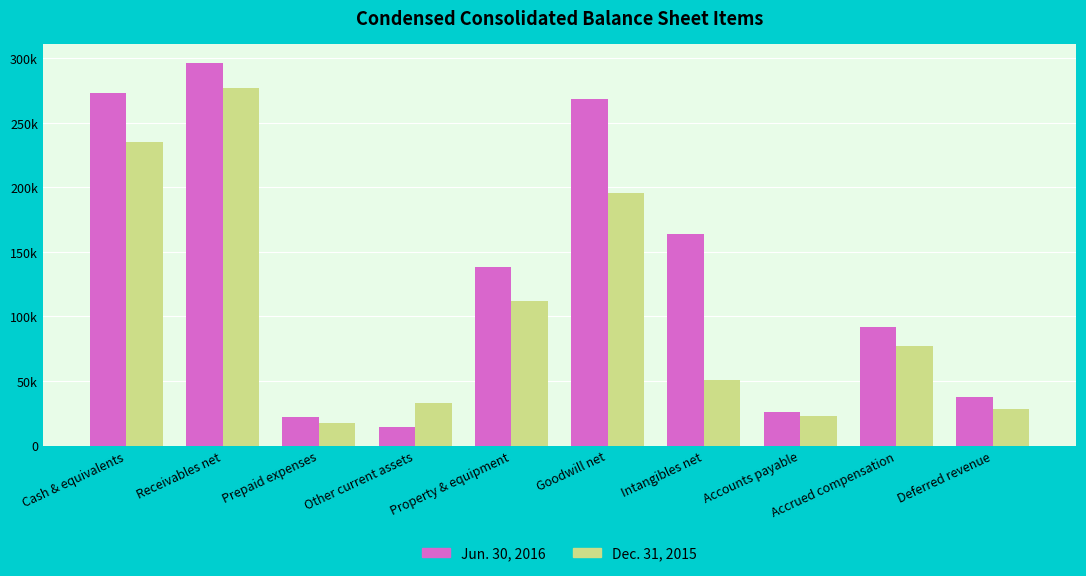

Reading right to left, extract all data points from this chart.

Jun. 30, 2016: Deferred revenue=37681	Accrued compensation=91981	Accounts payable=25951	Intangibles net=163916	Goodwill net=268149	Property & equipment=138230	Other current assets=14091	Prepaid expenses=21735	Receivables net=296446	Cash & equivalents=273214
Dec. 31, 2015: Deferred revenue=28119	Accrued compensation=77246	Accounts payable=23255	Intangibles net=50896	Goodwill net=195733	Property & equipment=111962	Other current assets=33262	Prepaid expenses=17321	Receivables net=277096	Cash & equivalents=235358